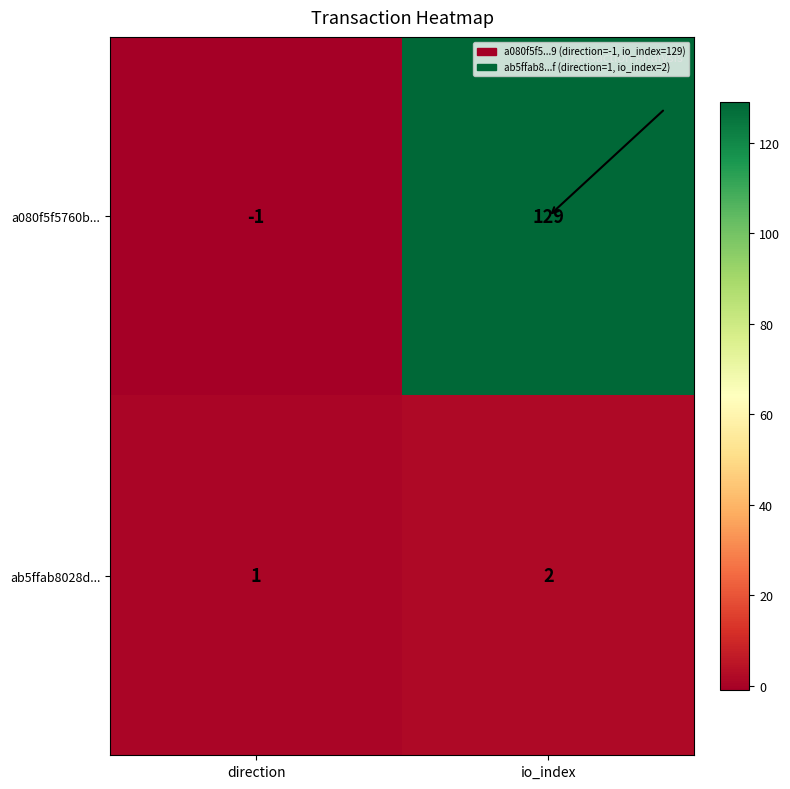

Rank the series at direction from lowest to highest value.

a080f5f5760b..., ab5ffab8028d...